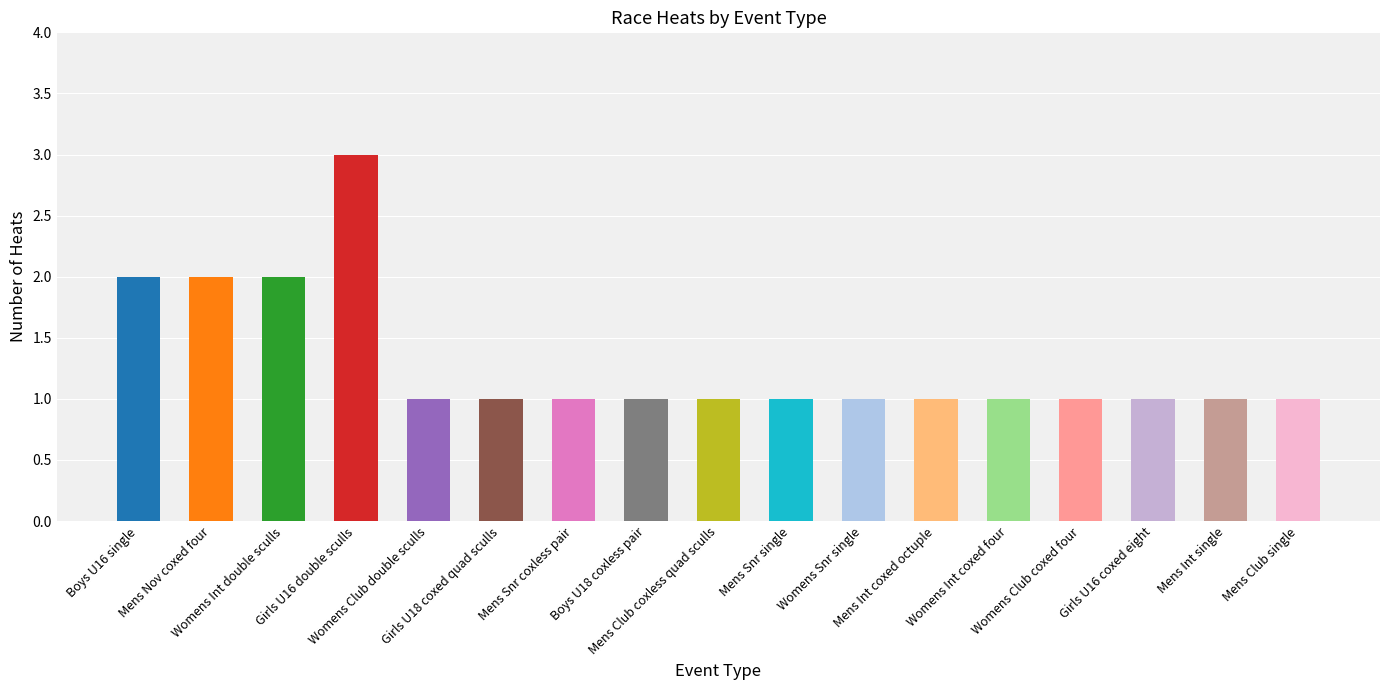

What is the greatest value displayed?

3